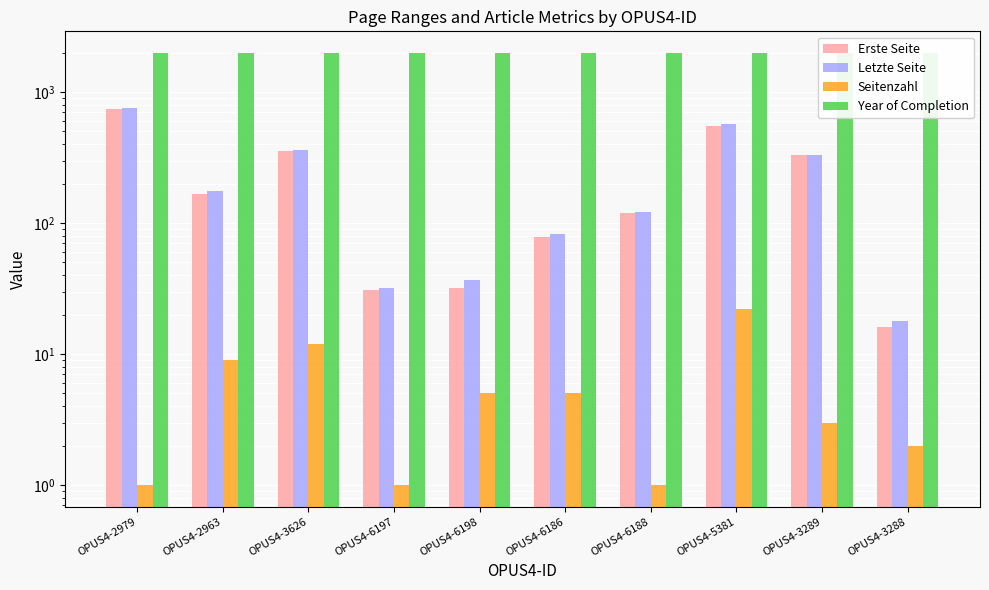

What is the label of the 9th bar from the left?

OPUS4-3289